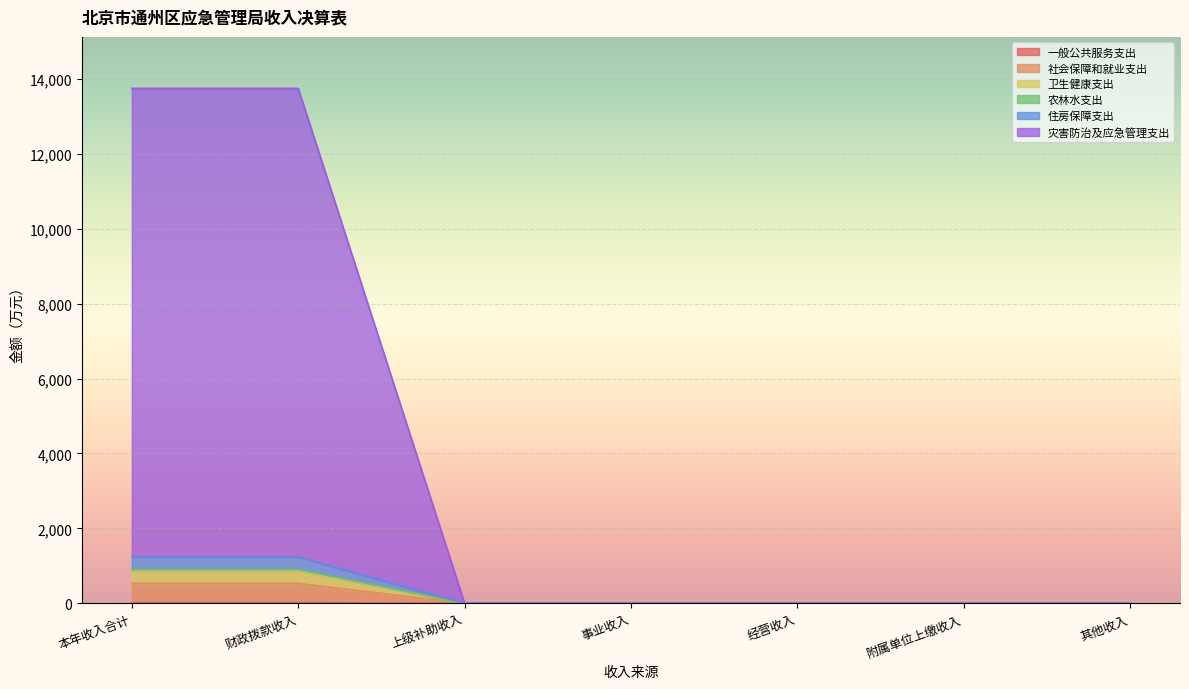

Which category has the highest value in the 社会保障和就业支出 series?

本年收入合计